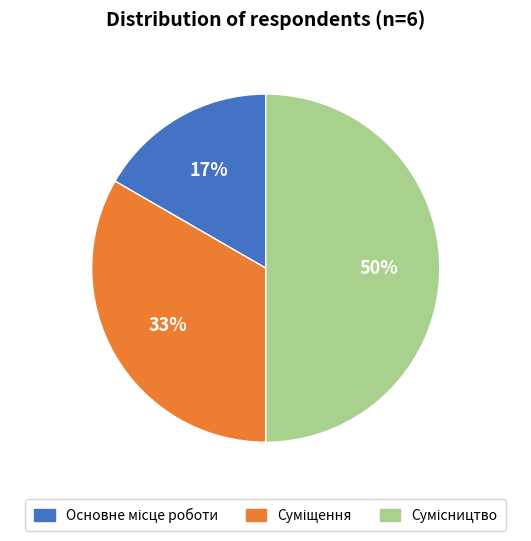

To the nearest percent, what is the average slice percentage?

33%